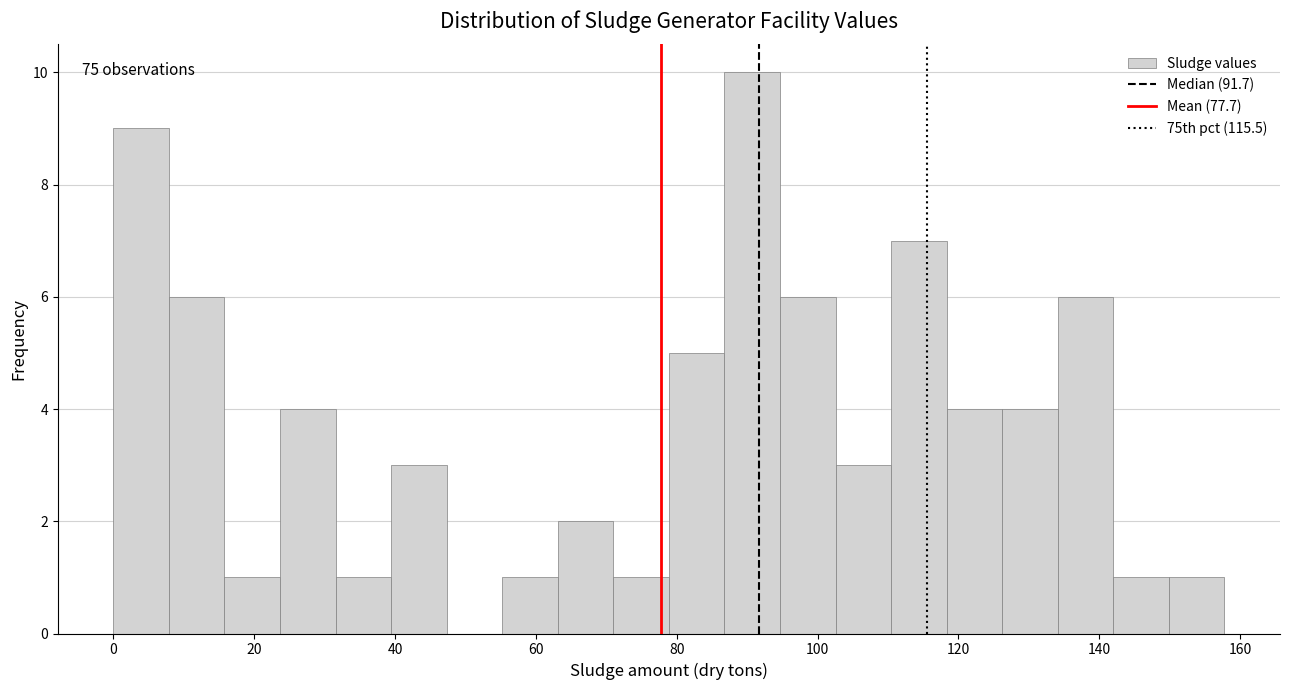

Around what value on the x-axis is the tallest bar? Give the approximate position of its centre, as read against the axis.

90